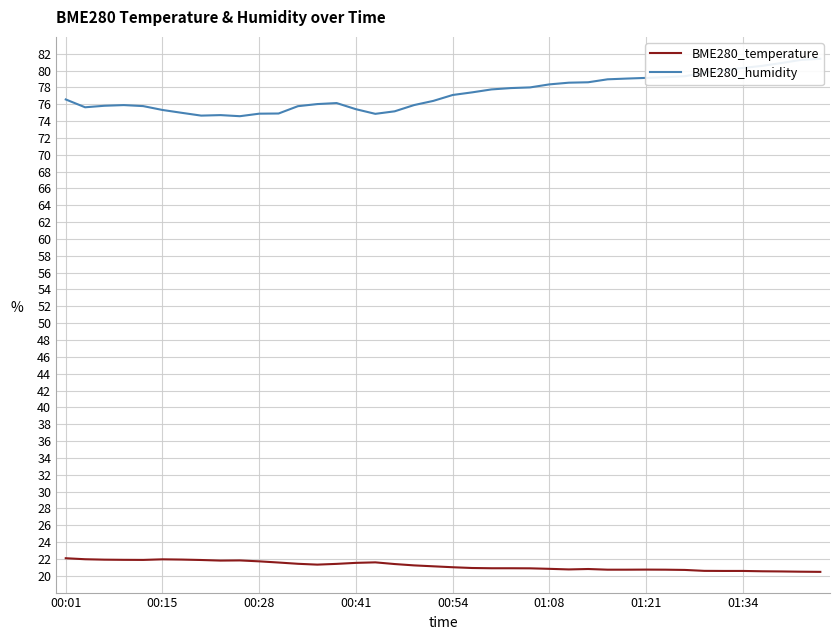

True or false: BME280_humidity and BME280_temperature cross at least once.

False